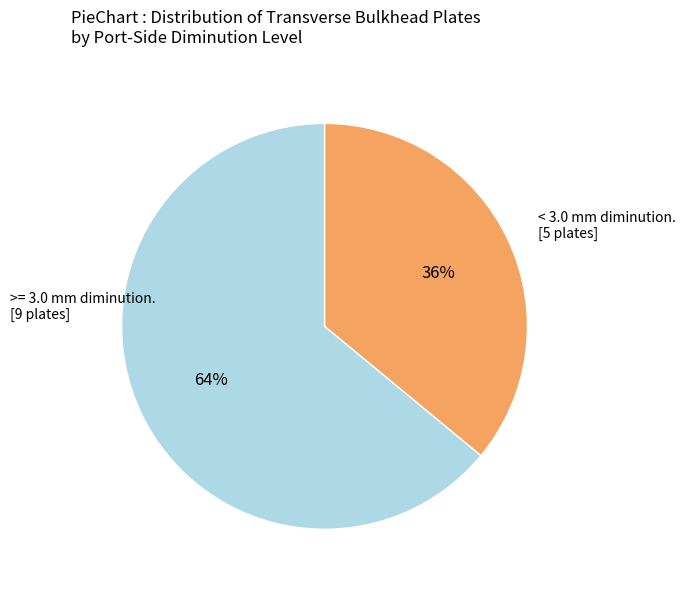

Is there any slice that represents more than half of the pie?

Yes